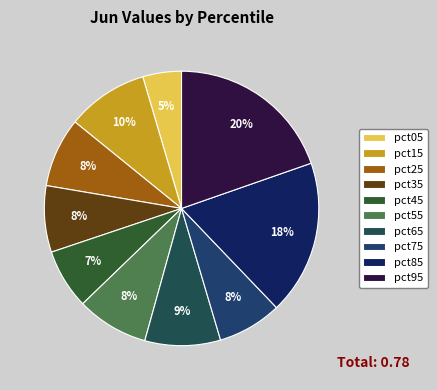

Count the number of slices in the pie.

10